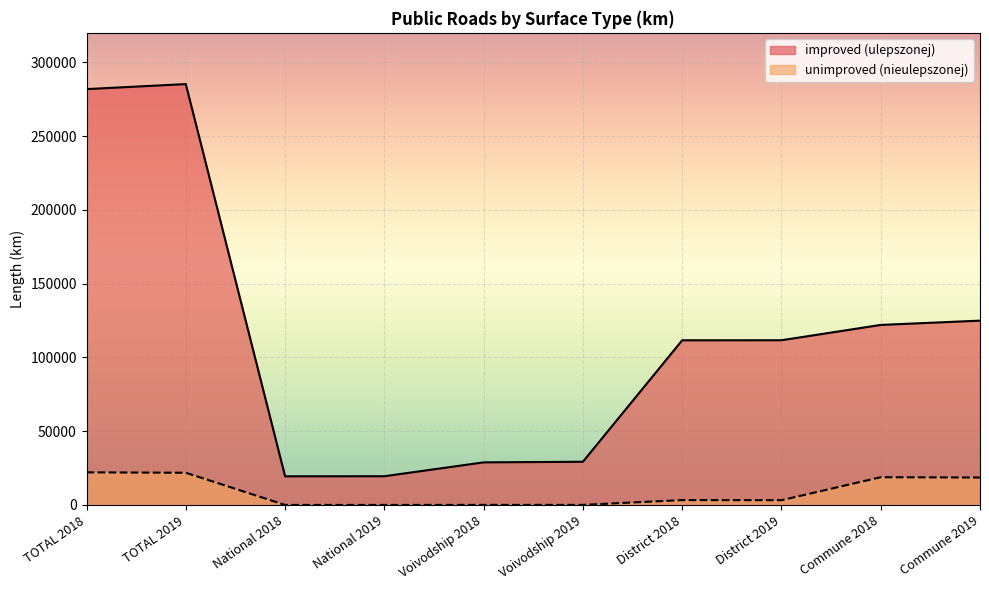

List the series in order of their overall mean, lowest first.

unimproved (nieulepszonej), improved (ulepszonej)